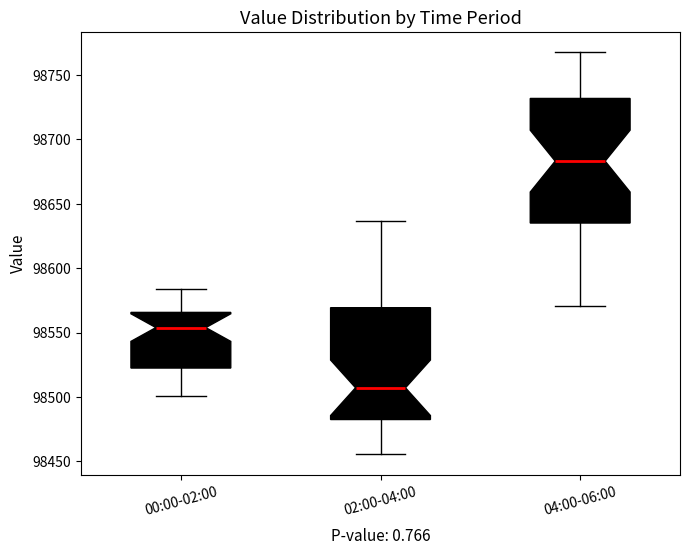

Comparing the boxes themselves (not the whiskers), which one is the tallest?

04:00-06:00